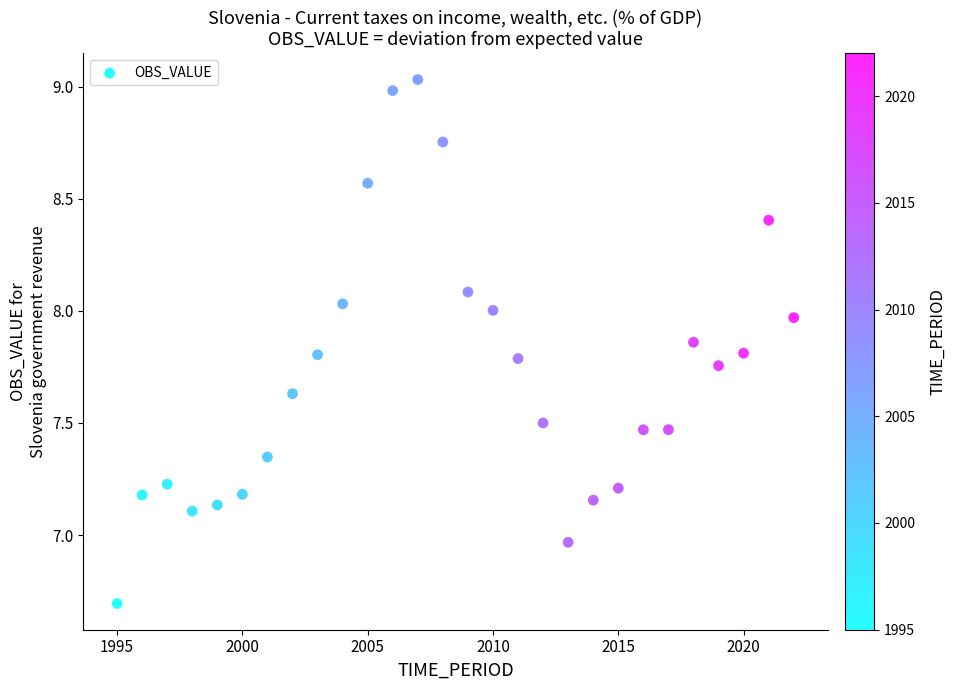

What is the range of X values (max minus min)?

27.0